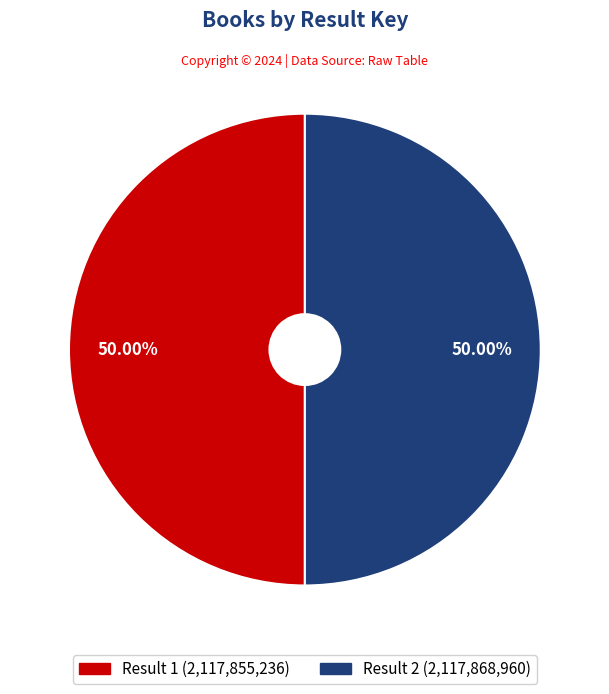

Count the number of slices in the pie.

2